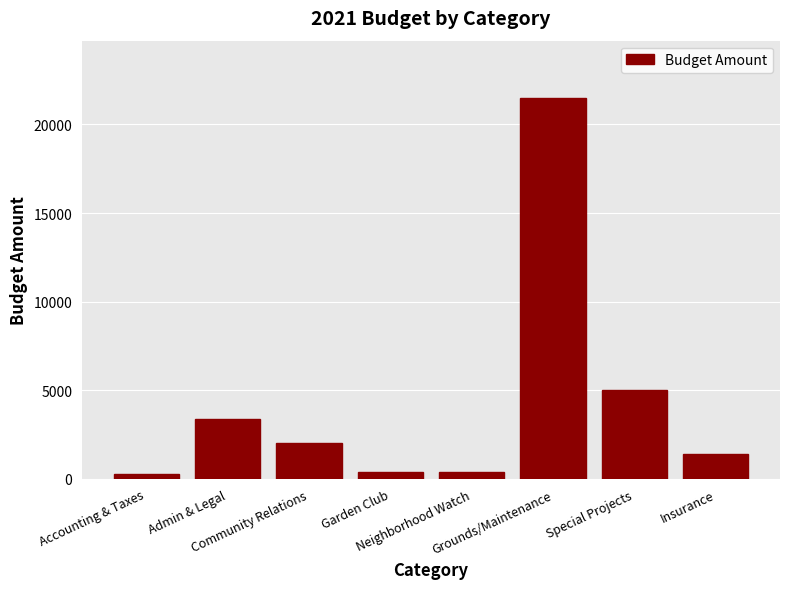

What is the maximum value shown in the chart?

21500